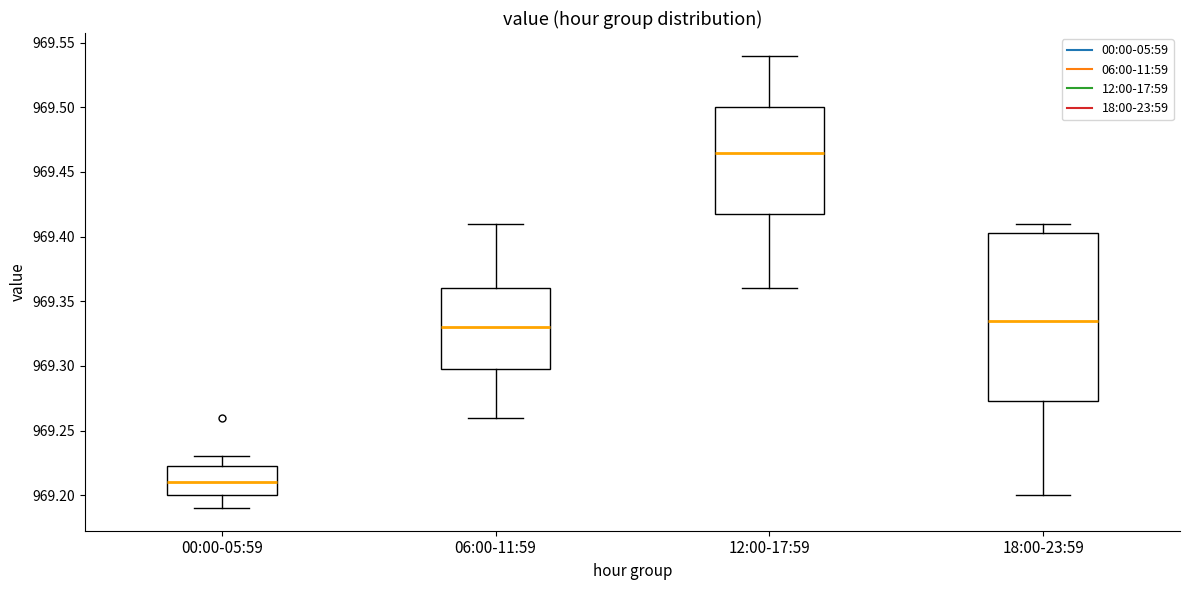

Which box has the highest median line?

12:00-17:59